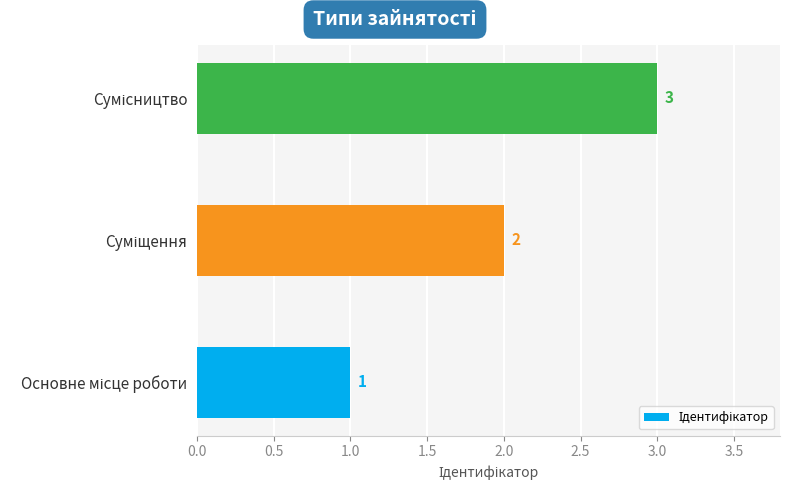

What is the greatest value displayed?

3